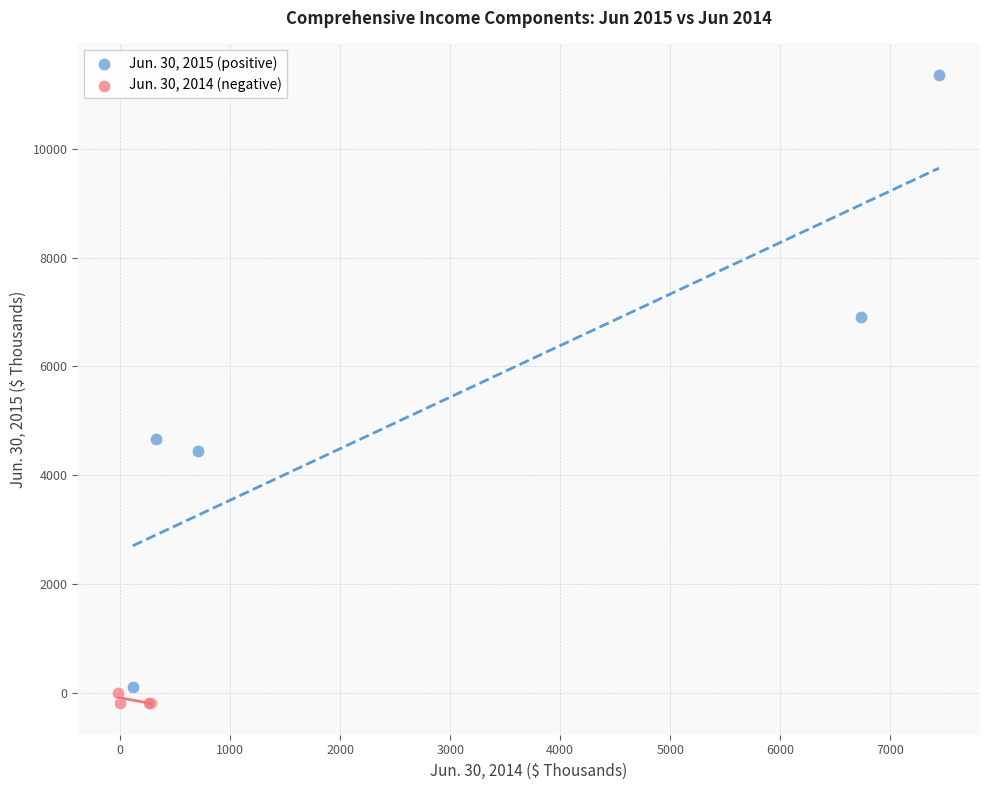

Which series has the largest Y range (max minus min)?

Jun. 30, 2015 (positive)